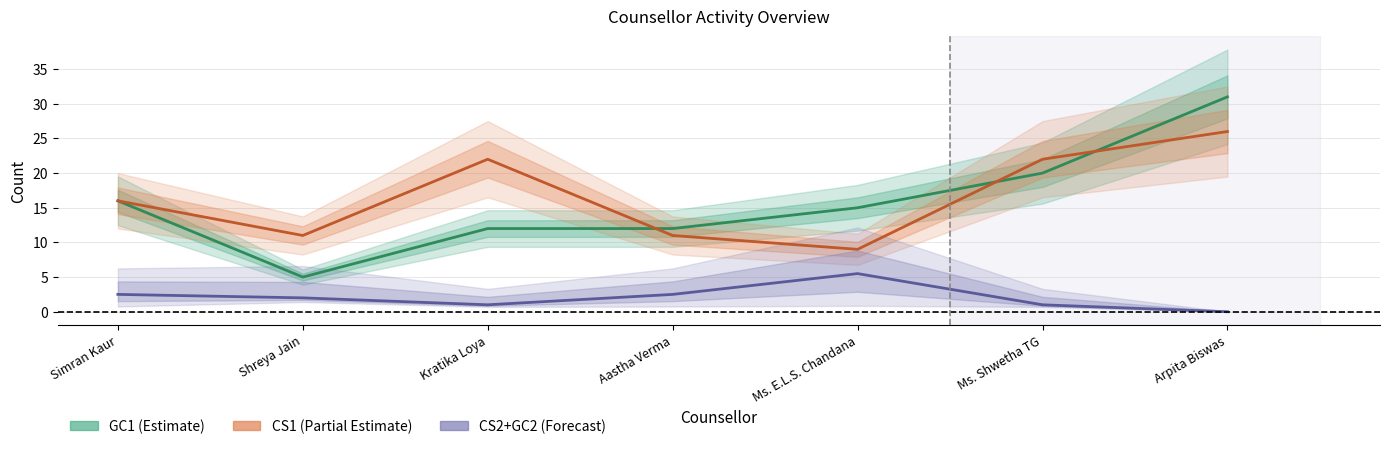

Where do CS2 and GC2 first cross each other?

Aastha Verma and Ms. E.L.S. Chandana